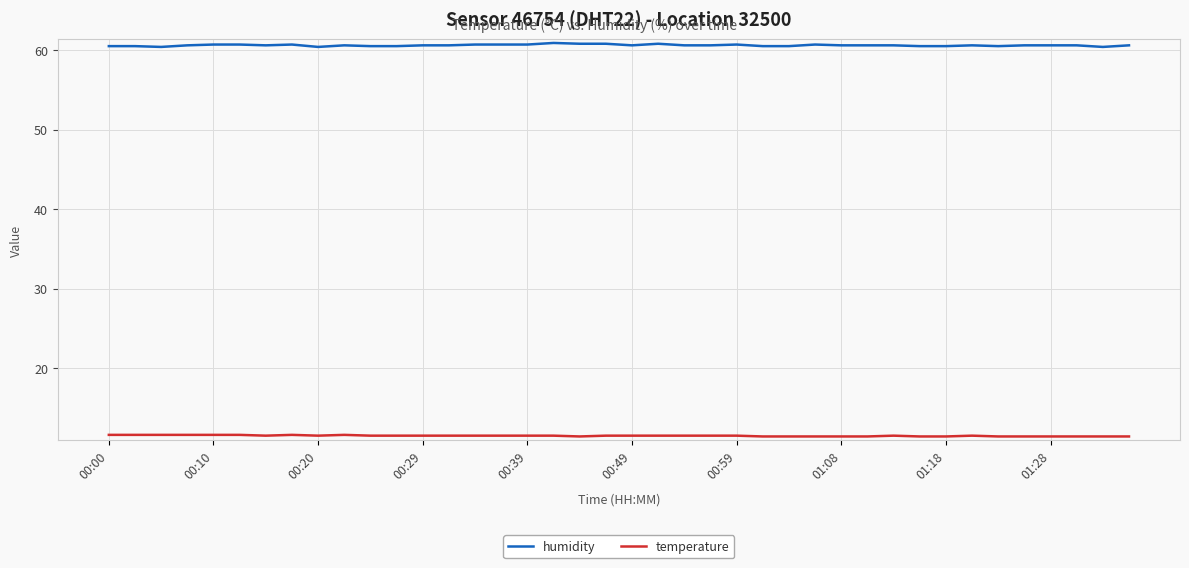

Which series has the largest range (max minus min)?

humidity